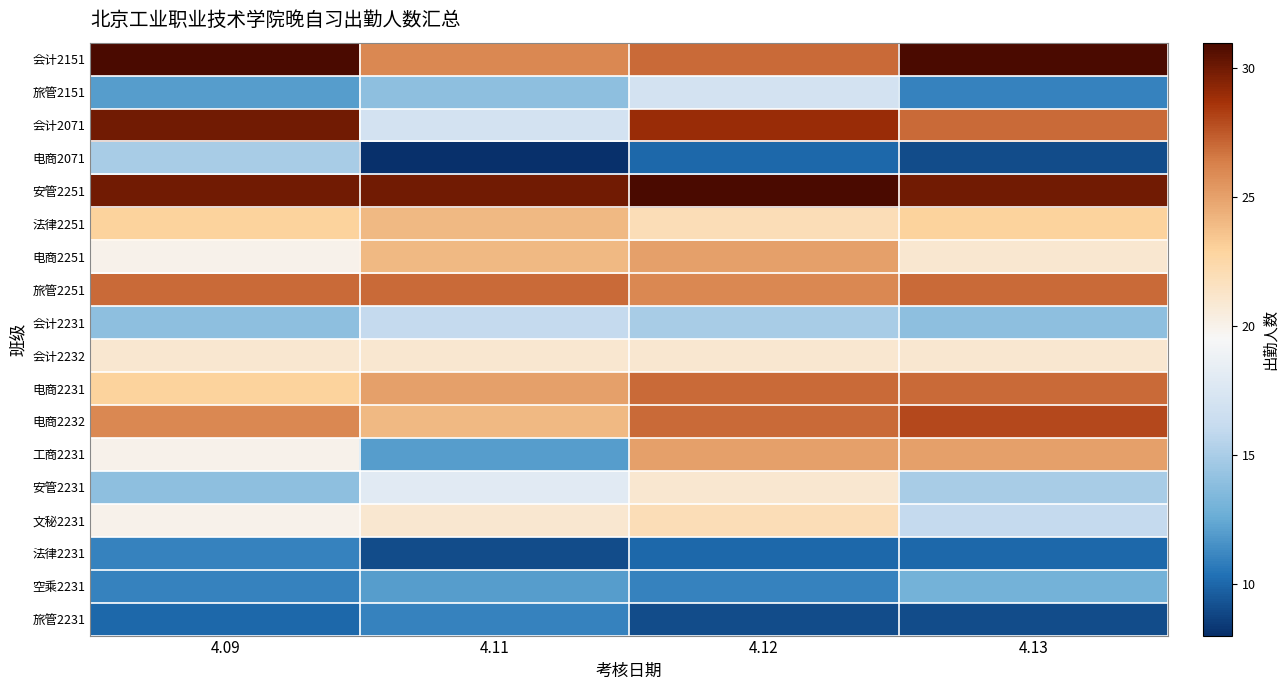

Rank the series at 4.11 from highest to lowest value.

安管2251, 旅管2251, 会计2151, 电商2231, 法律2251, 电商2251, 电商2232, 会计2232, 文秘2231, 安管2231, 会计2071, 会计2231, 旅管2151, 工商2231, 空乘2231, 旅管2231, 法律2231, 电商2071